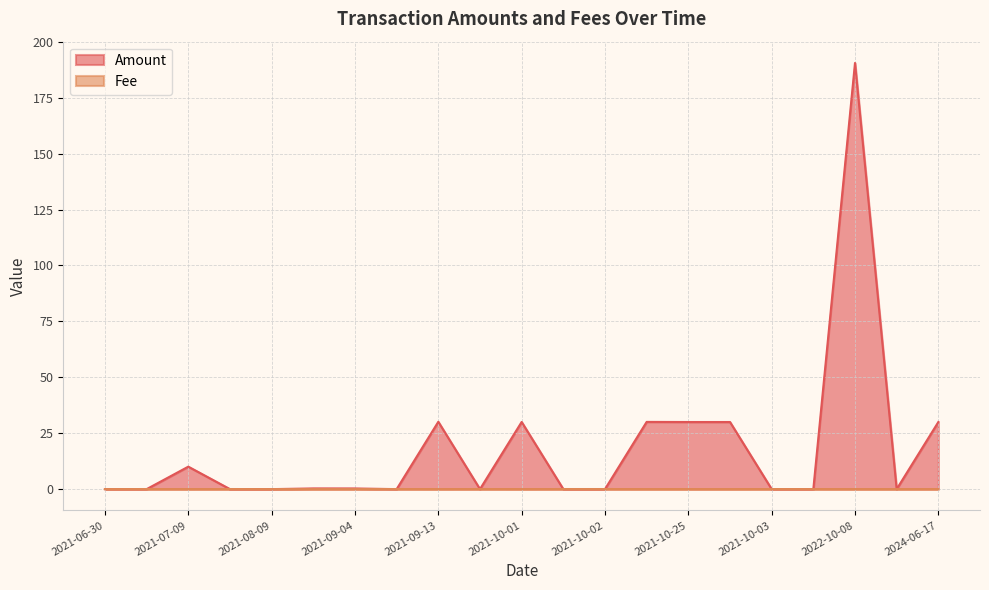

True or false: Fee and Amount intersect in this chart.

True